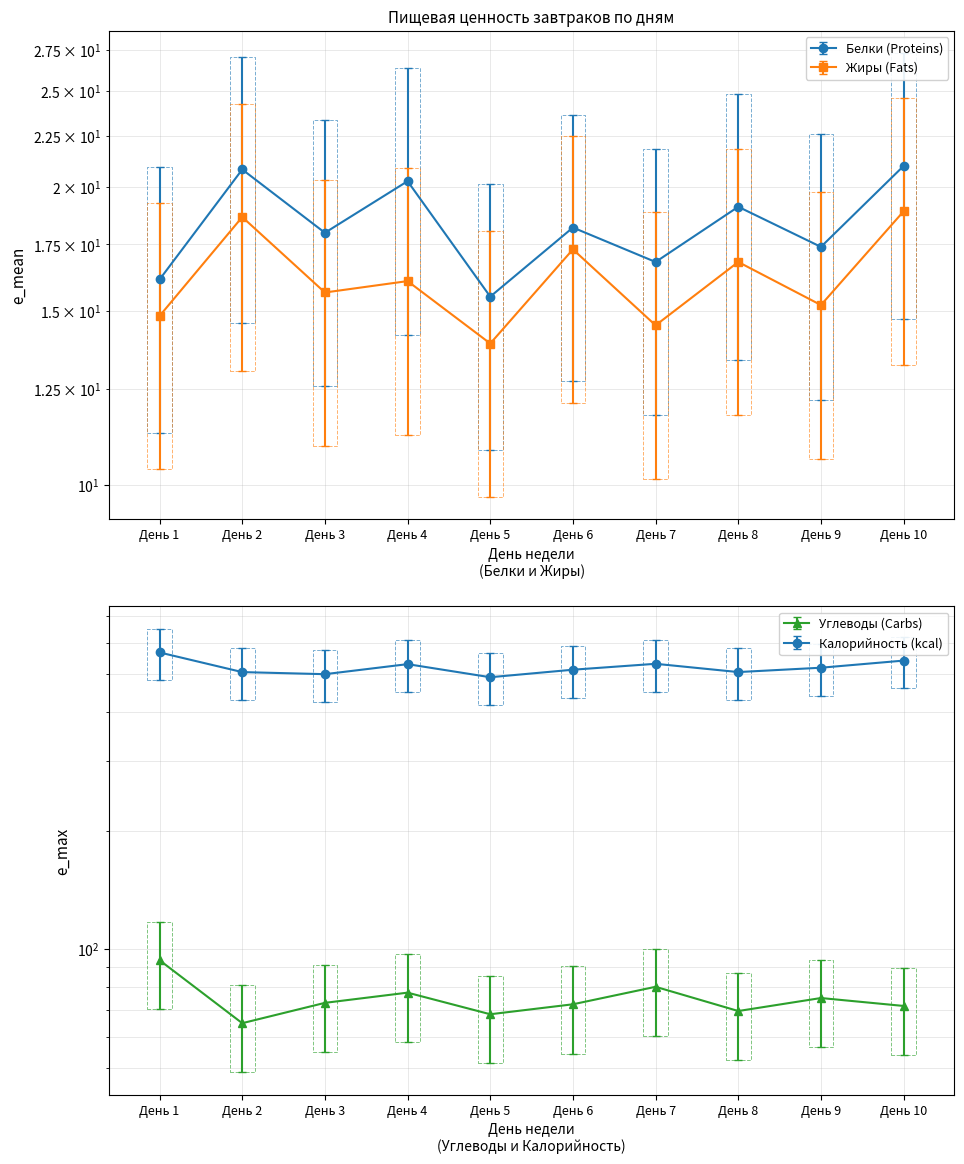

True or false: Жиры (Fats) and Белки (Proteins) cross at least once.

False